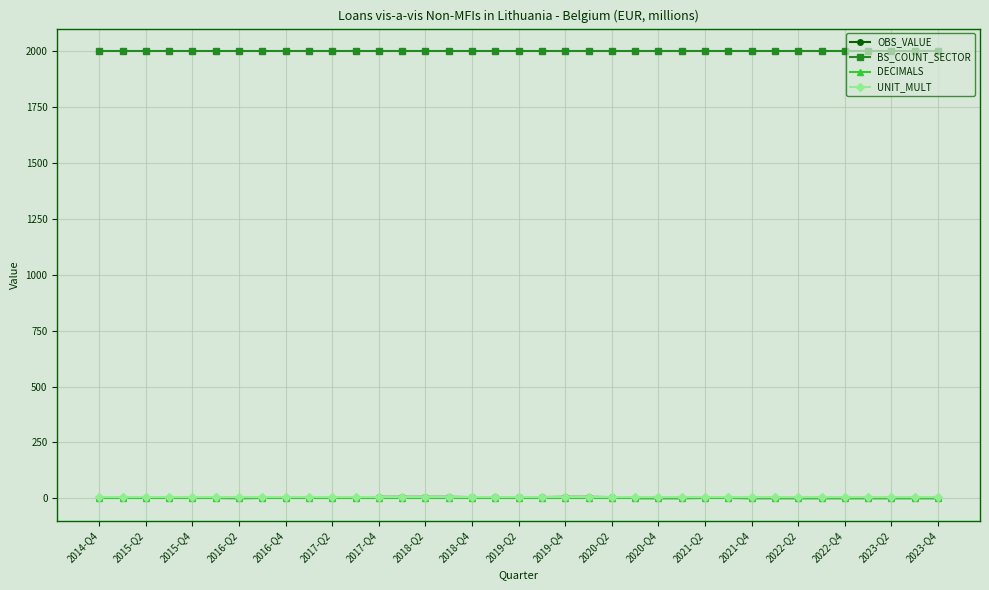

At how many categories does at least one series exceed 867?

37